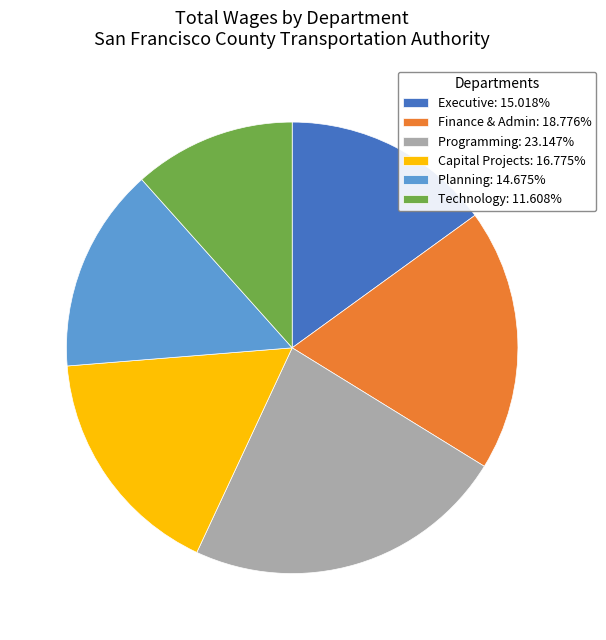

Do Programming and Planning together represent more than half of the pie?

No